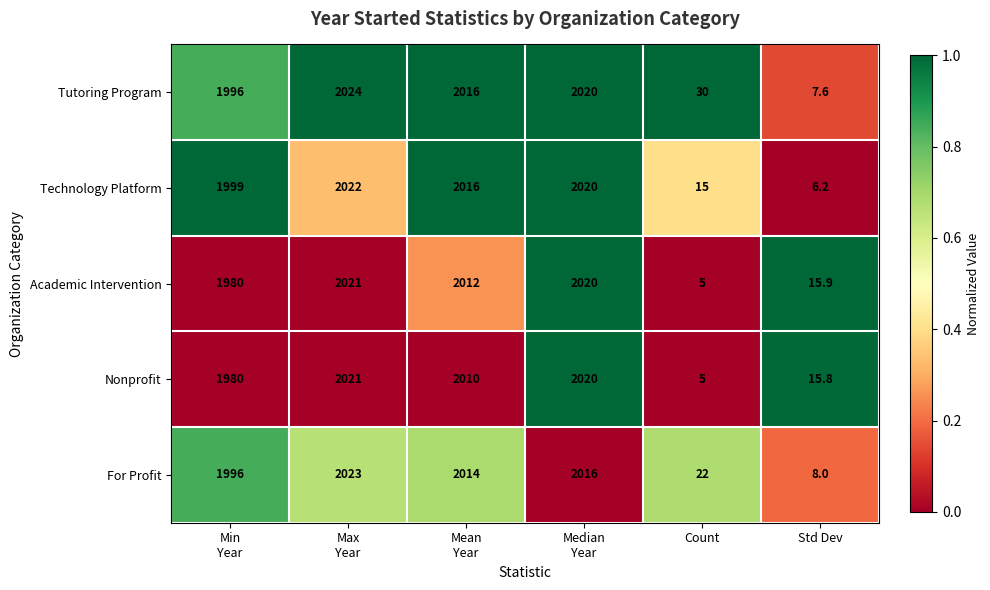

Reading left to right, what are all the values shown in this chart?

Tutoring Program: 1996.0	2024.0	2016.0	2020.0	30.0	7.6
Technology Platform: 1999.0	2022.0	2016.0	2020.0	15.0	6.2
Academic Intervention: 1980.0	2021.0	2012.0	2020.0	5.0	15.9
Nonprofit: 1980.0	2021.0	2010.0	2020.0	5.0	15.8
For Profit: 1996.0	2023.0	2014.0	2016.0	22.0	8.0